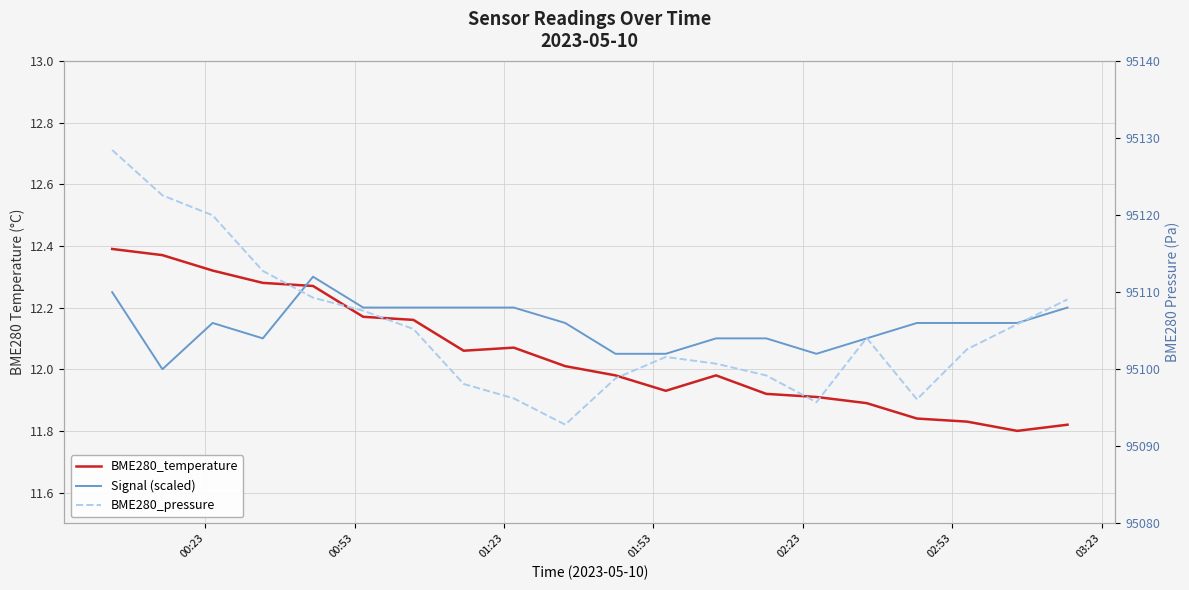

True or false: BME280_pressure has a value of 163262.5 at 00:23.

False